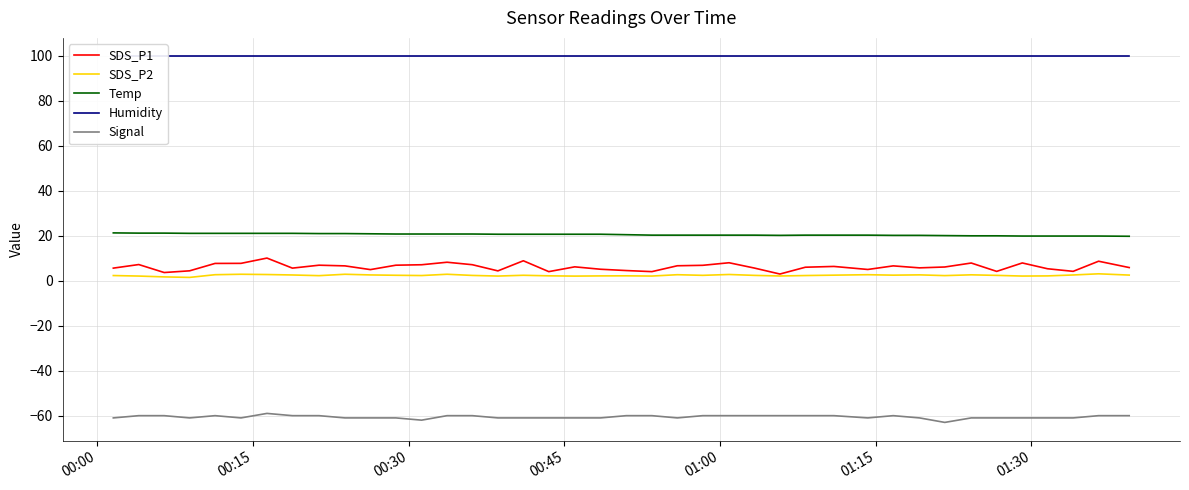

True or false: Temp and SDS_P1 intersect in this chart.

False